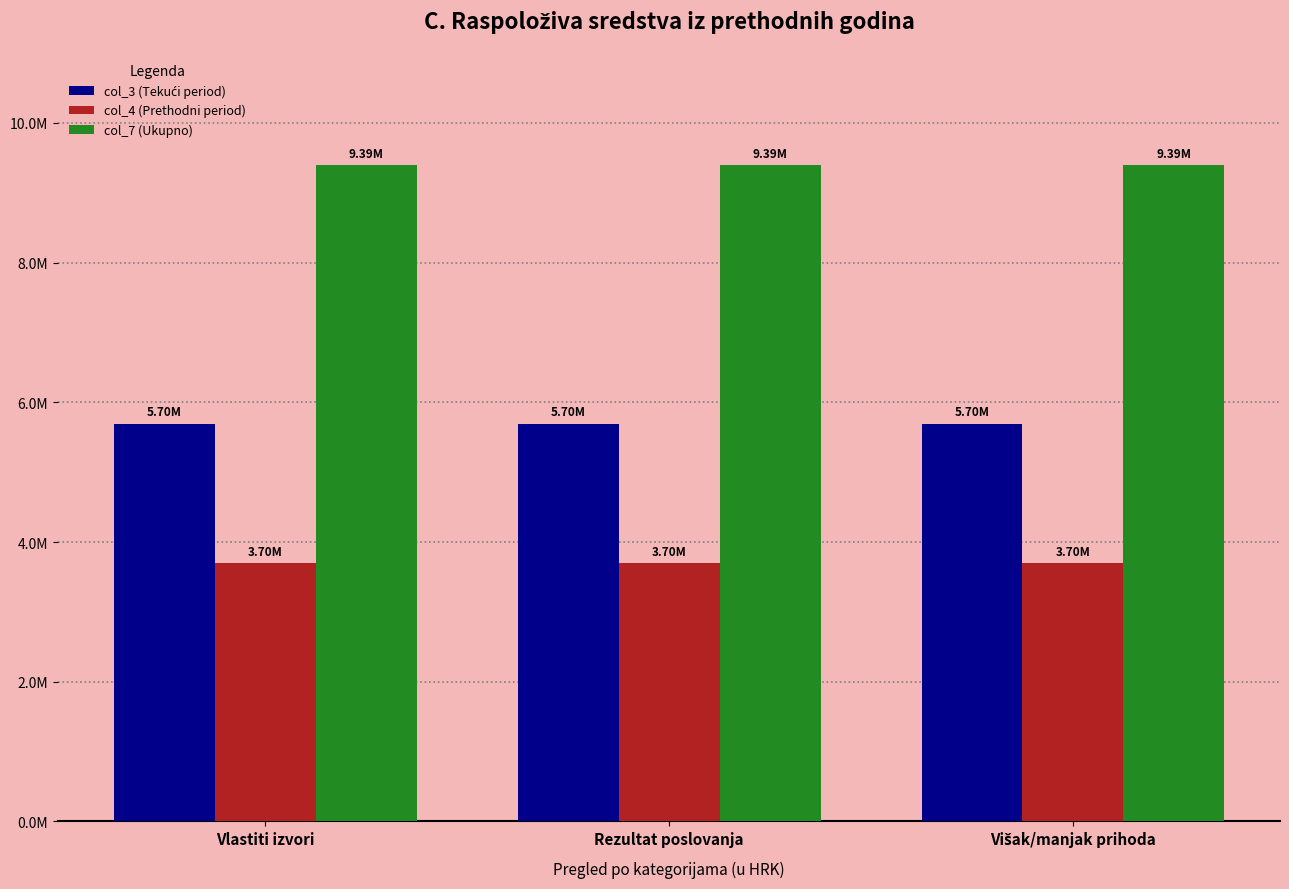

Rank the series by their maximum value, from lowest to highest.

col_4 (Prethodni period), col_3 (Tekući period), col_7 (Ukupno)